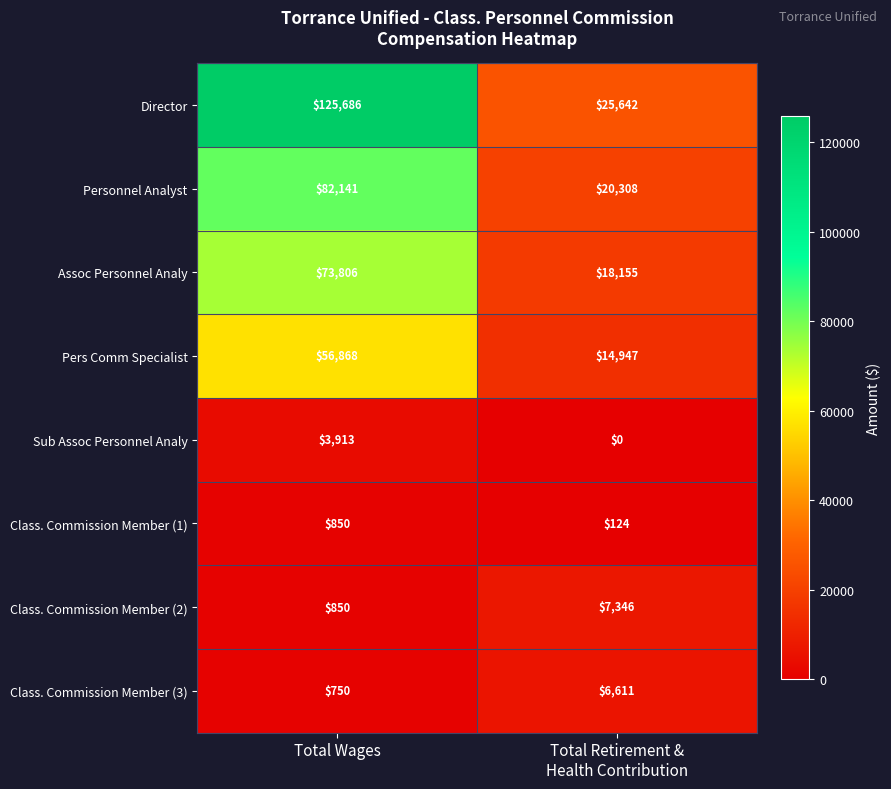

At Total Retirement &
Health Contribution, list the series in order from largest to smallest.

Director, Personnel Analyst, Assoc Personnel Analy, Pers Comm Specialist, Class. Commission Member (2), Class. Commission Member (3), Class. Commission Member (1), Sub Assoc Personnel Analy